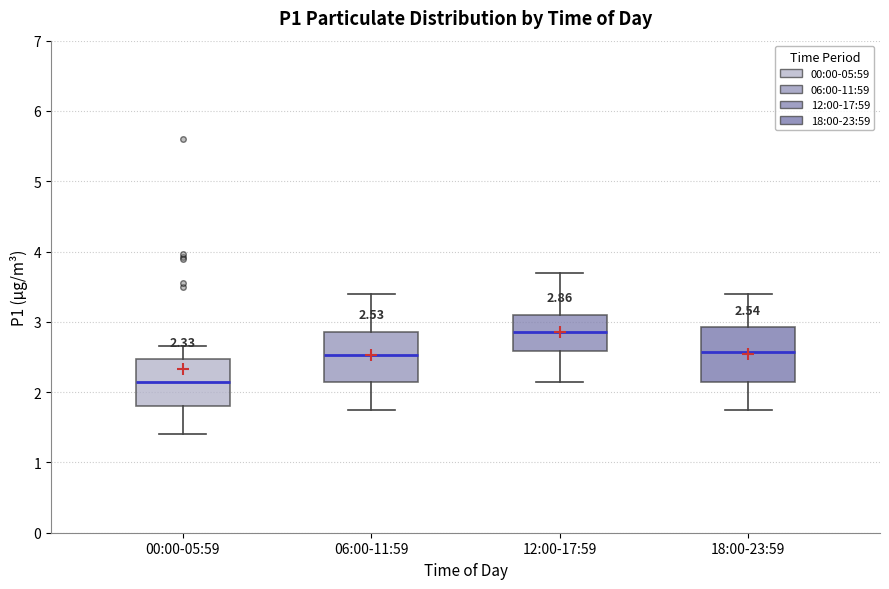

Which box has the lowest median line?

00:00-05:59